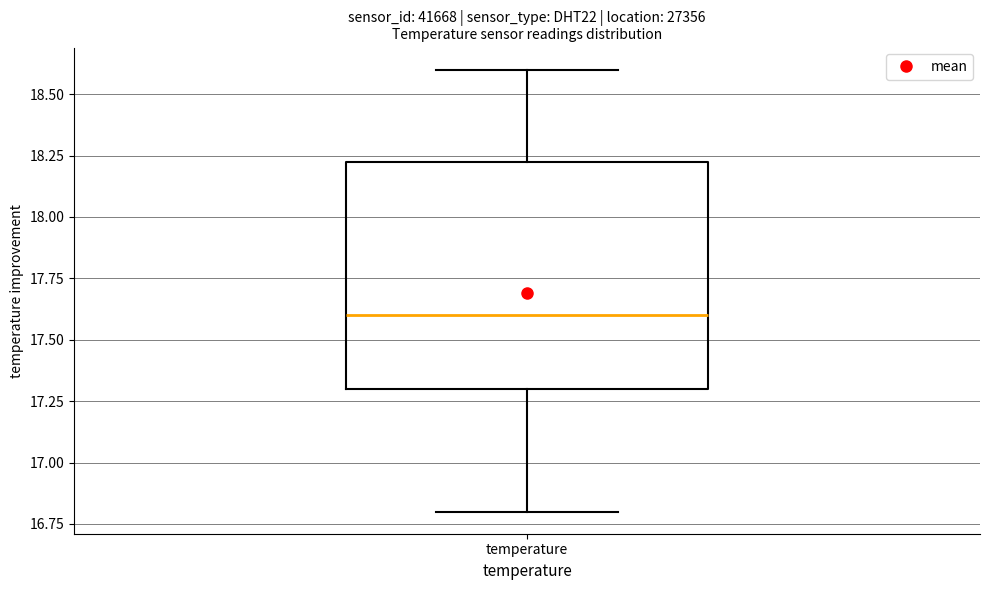

Where does the lower whisker of the box for temperature end on the y-axis? The values are not printed on the chart, so give them approximately, as read against the axis.

16.80